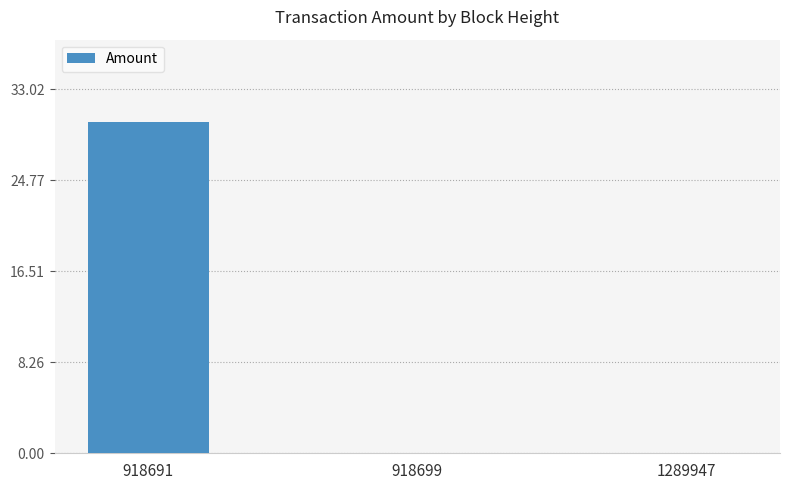

Does the chart contain stacked bars?

No